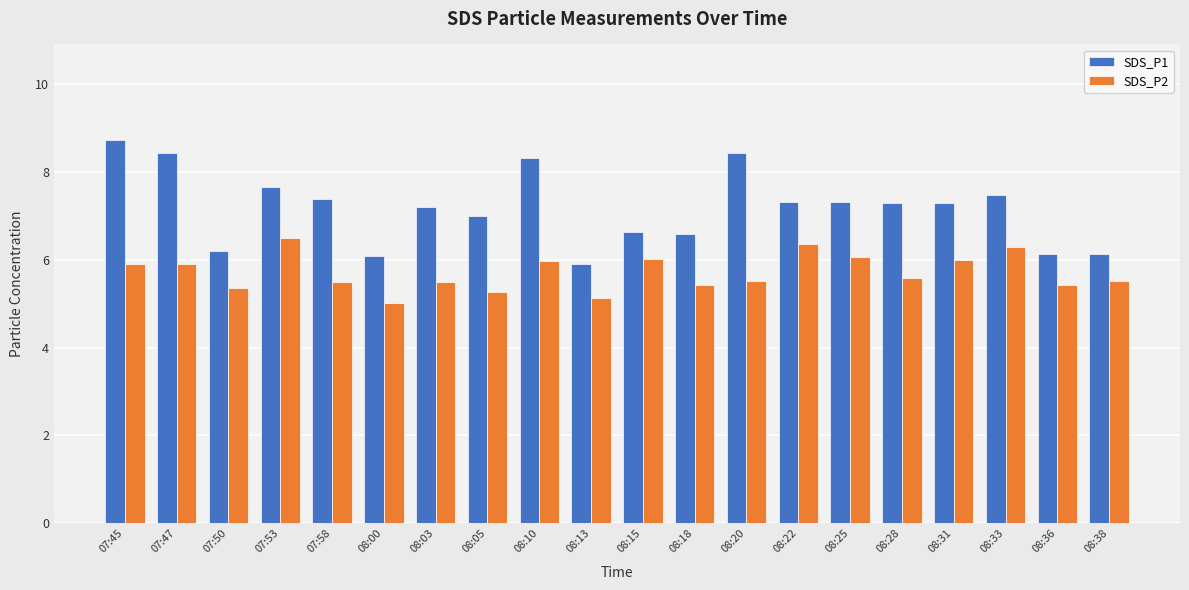

What is the sum of all SDS_P2 values?

114.4